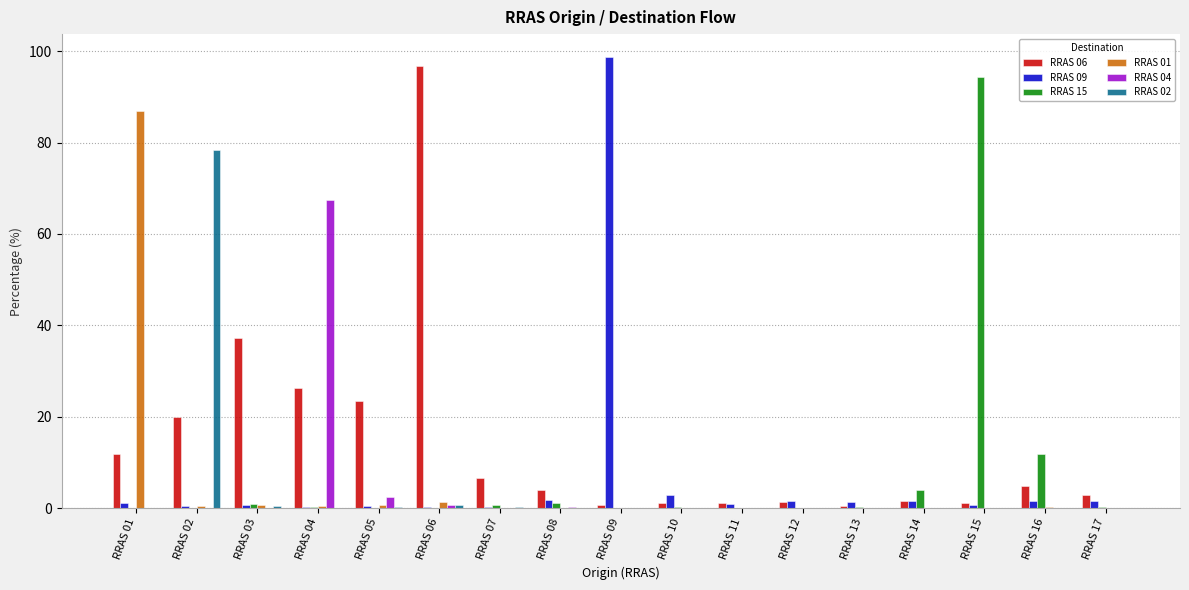

What is the approximate value of RRAS 15 at RRAS 15?

94.4